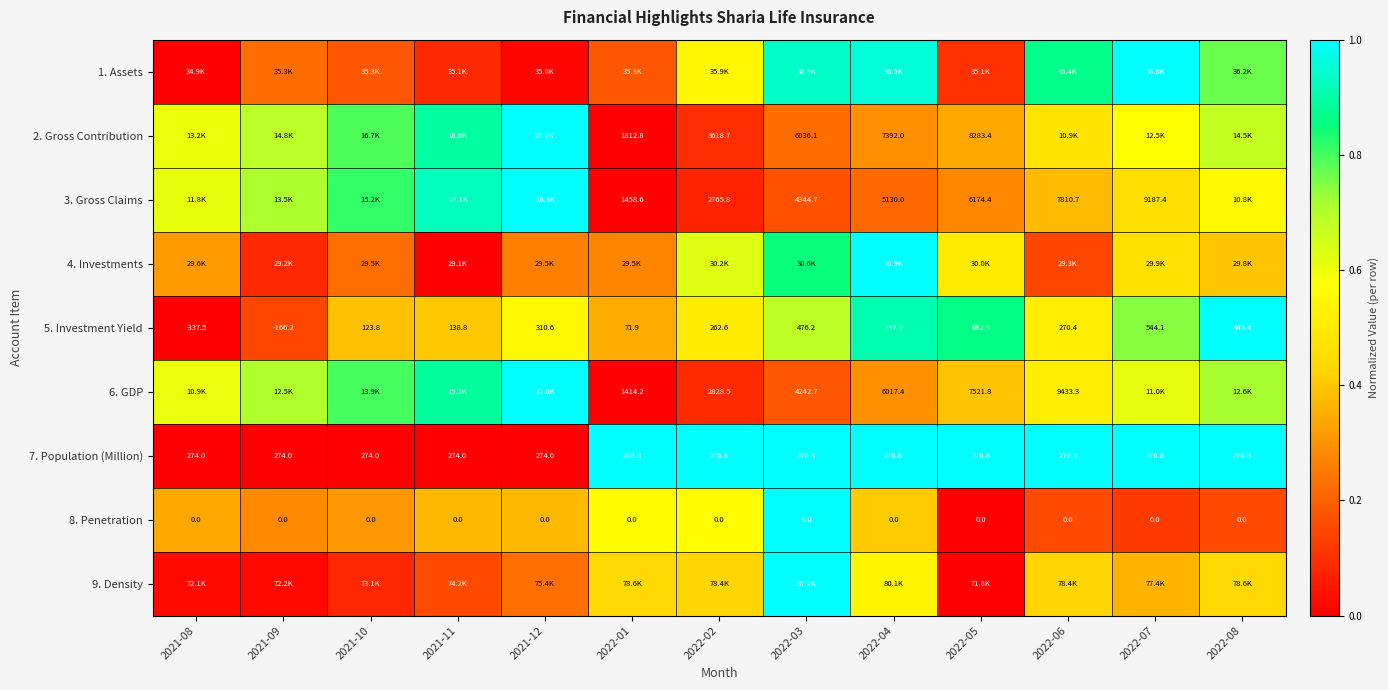

How many values in the 7. Population (Million) series are below 276?

5